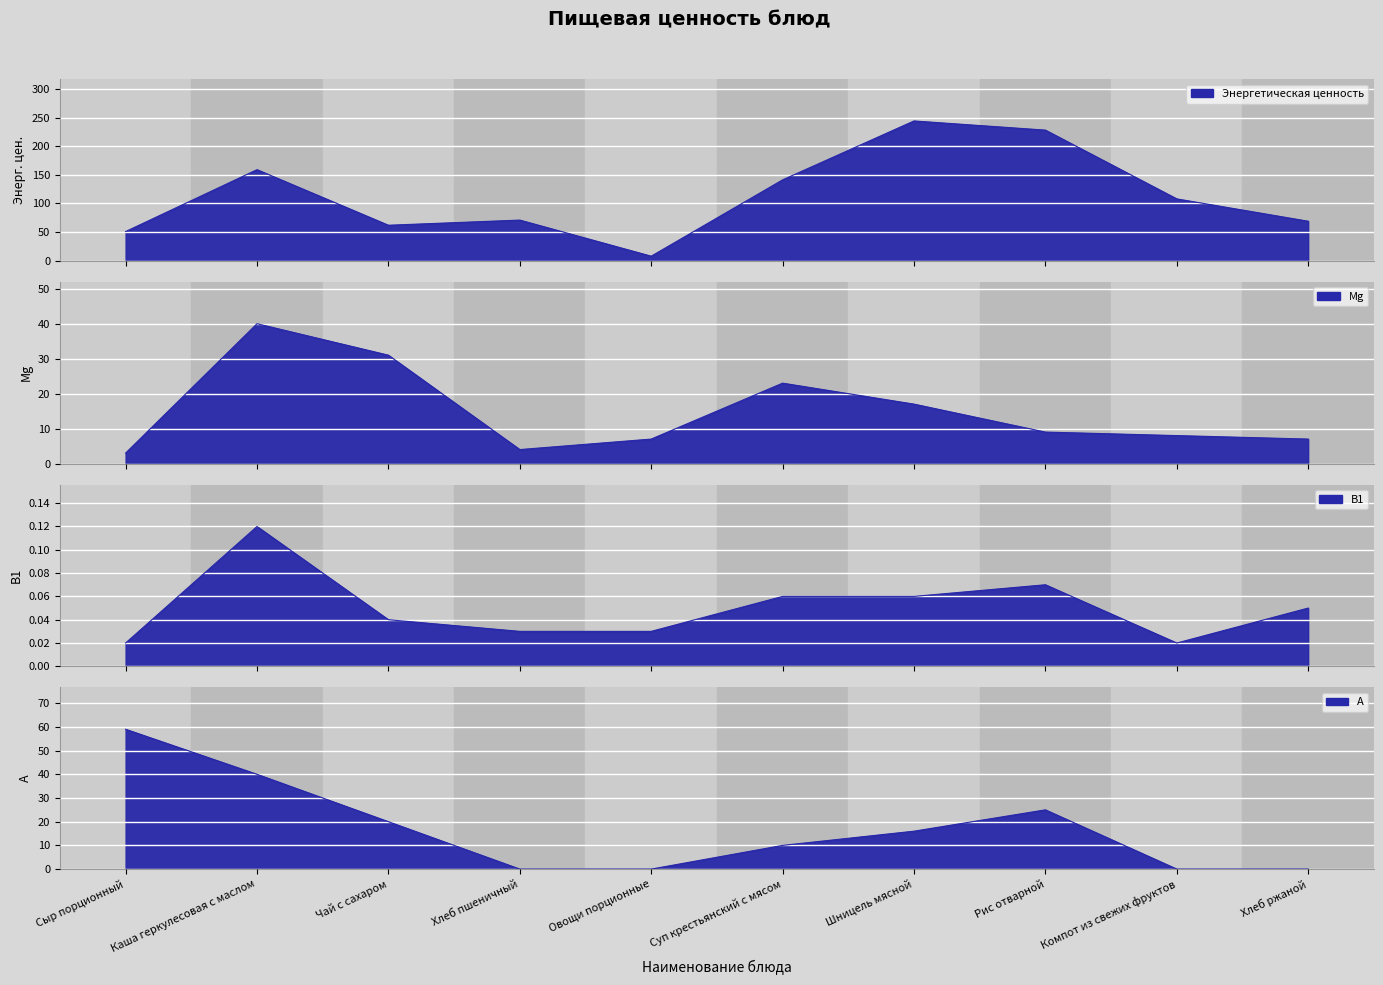

What is the value of the Энергетическая ценность point at the 4th from the left?

71.0